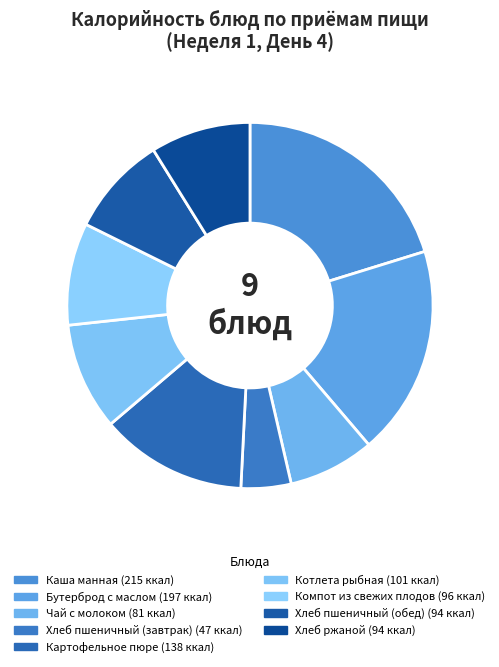

What percentage is the Чай с молоком slice, to the nearest percent?

8%